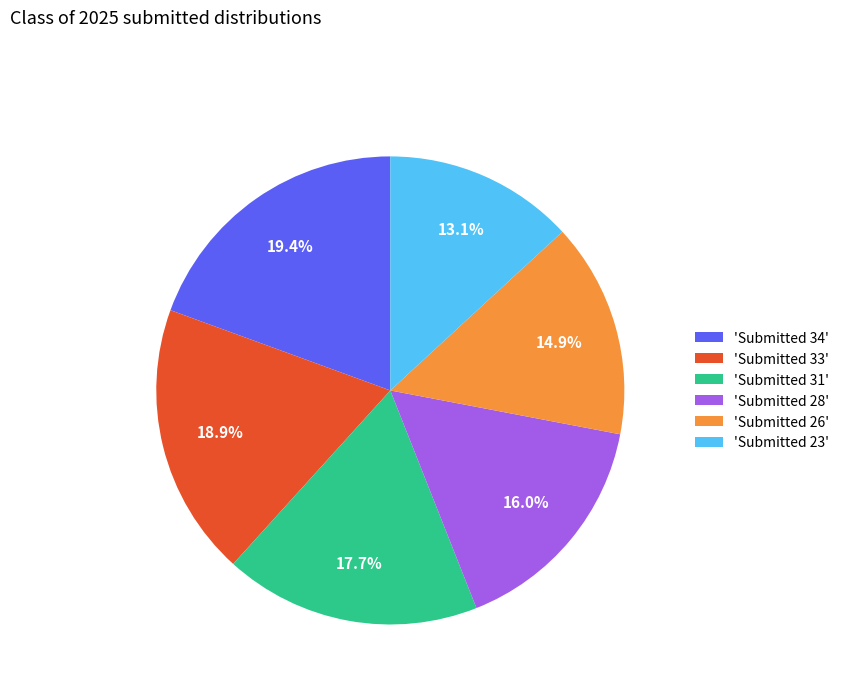

Rank the categories by value from highest to lowest.

'Submitted 34', 'Submitted 33', 'Submitted 31', 'Submitted 28', 'Submitted 26', 'Submitted 23'